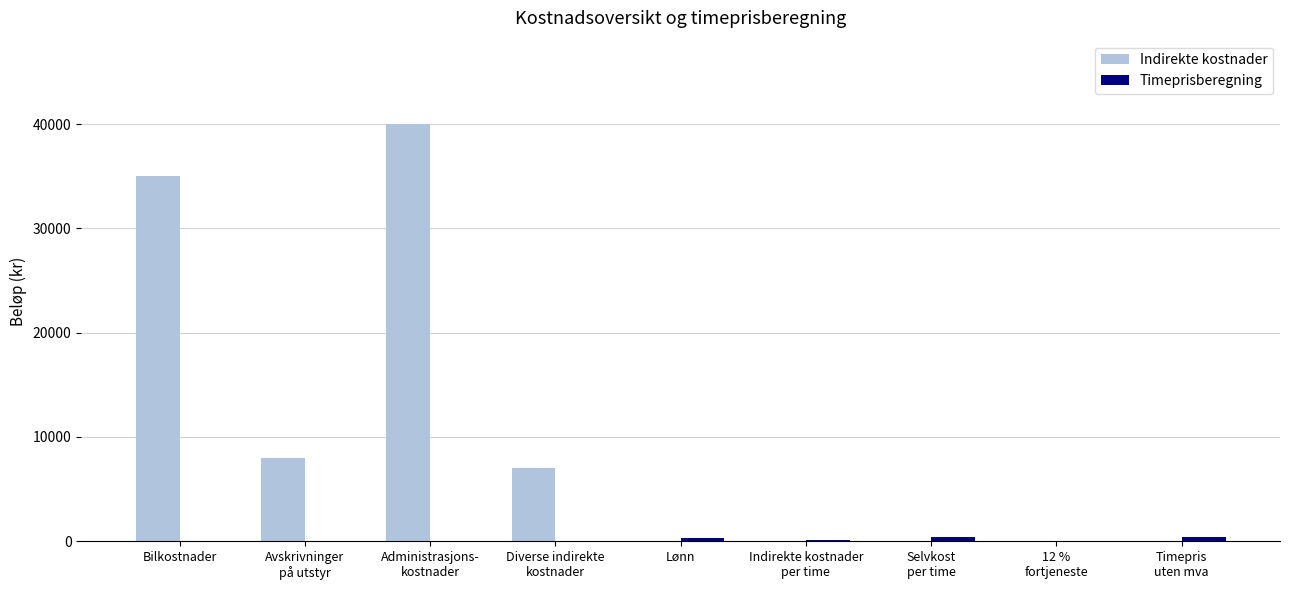

Which label corresponds to the largest value in the chart?

Administrasjons-
kostnader